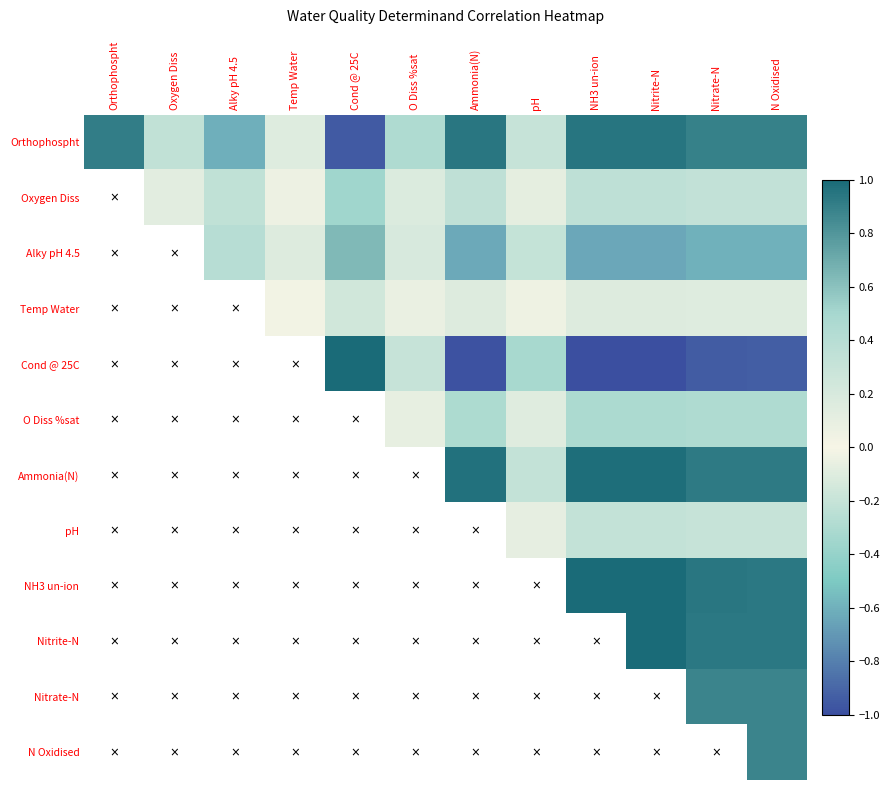

At which label does O Diss %sat first exceed 0?

O Diss %sat